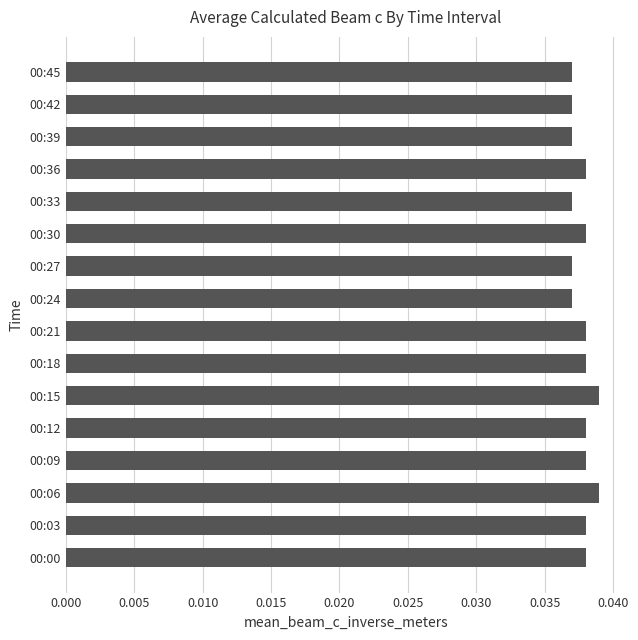

What is the sum of all values?

0.6